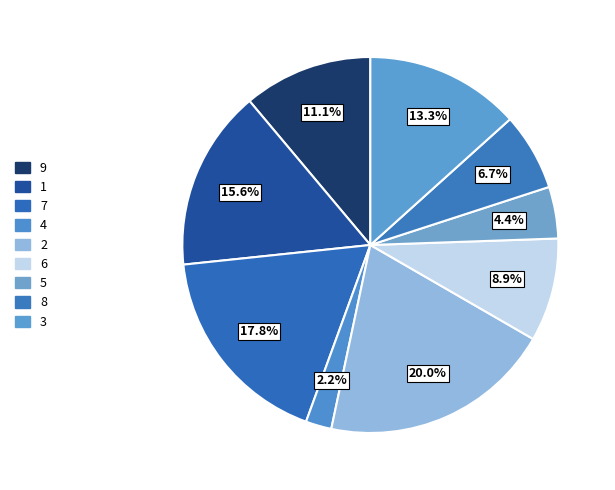

Rank the categories by value from highest to lowest.

2, 7, 1, 3, 9, 6, 8, 5, 4